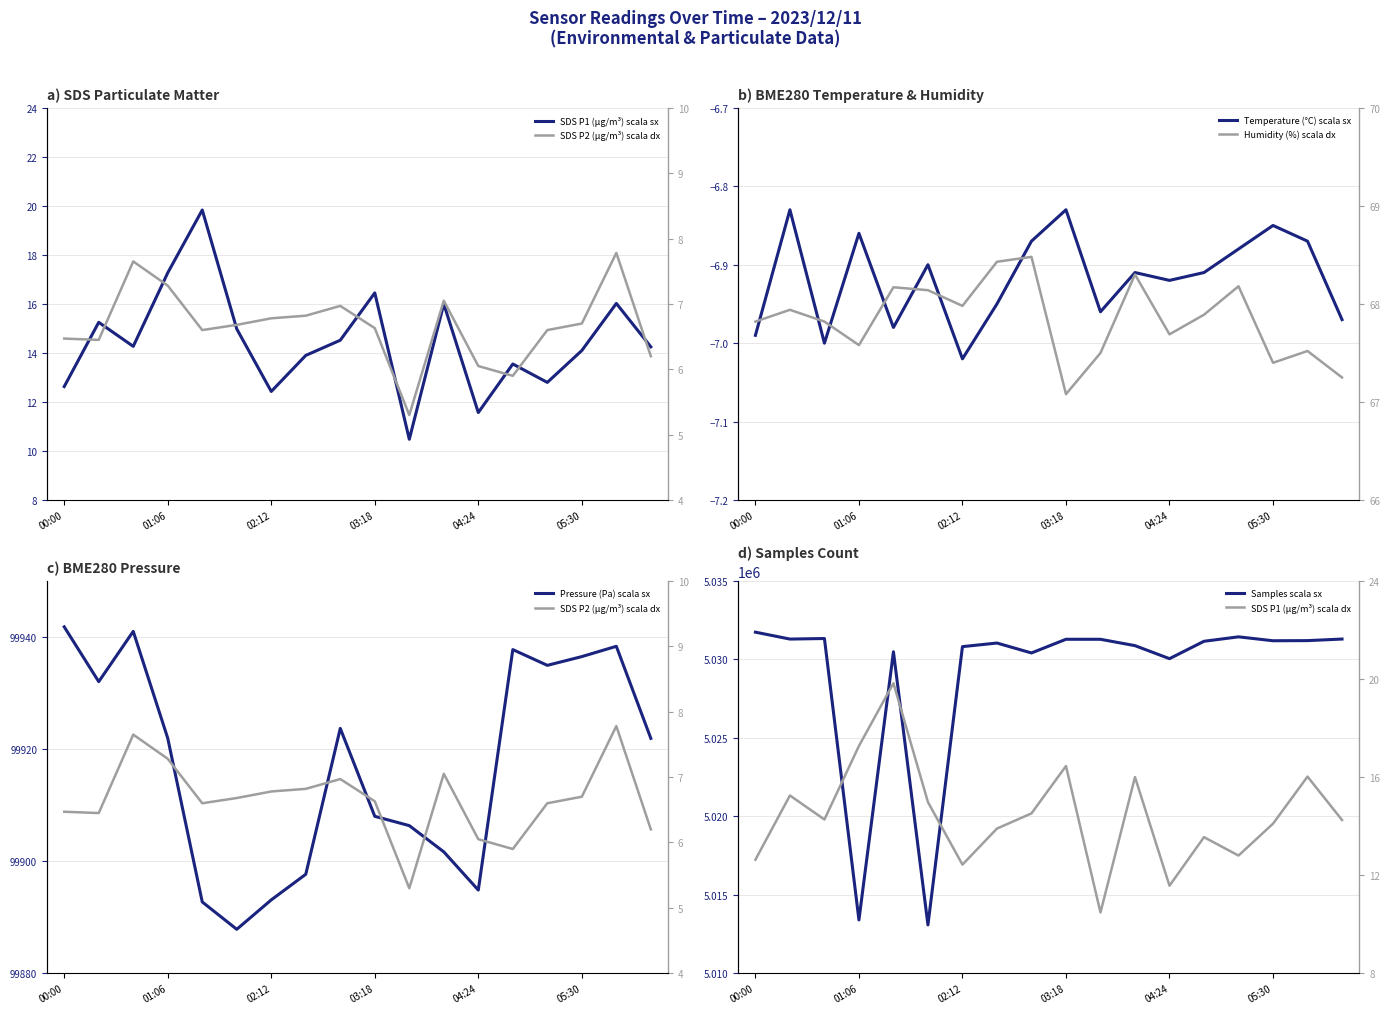

What are all the series names shown in the legend?

SDS_P1, SDS_P2, BME280_temperature, BME280_humidity, BME280_pressure, Samples